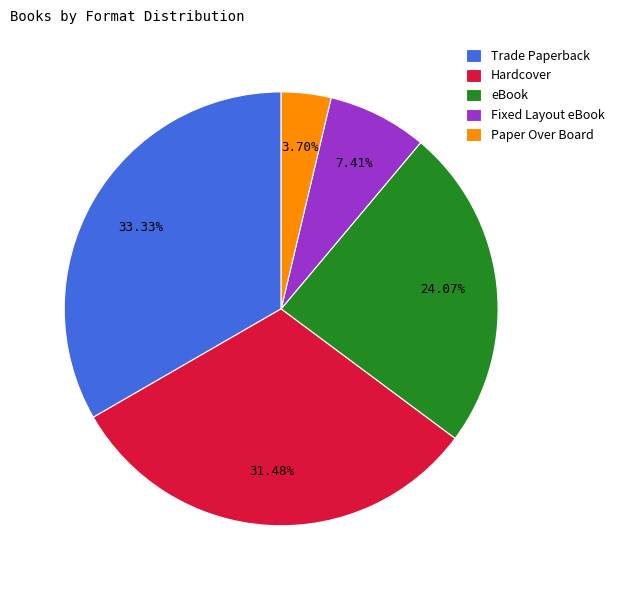

To the nearest percent, what is the combined percentage of Paper Over Board and Hardcover?

35%